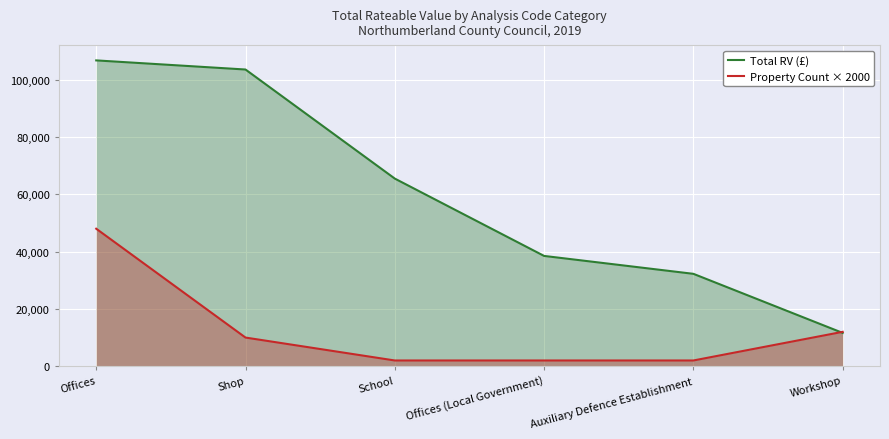

How many data points does each series have?

6